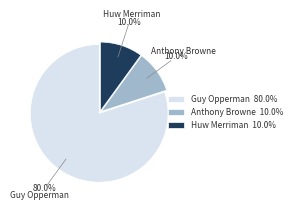

Approximately how many times larger is the value at Guy Opperman 80.0% compared to Anthony Browne 10.0%?

8.0